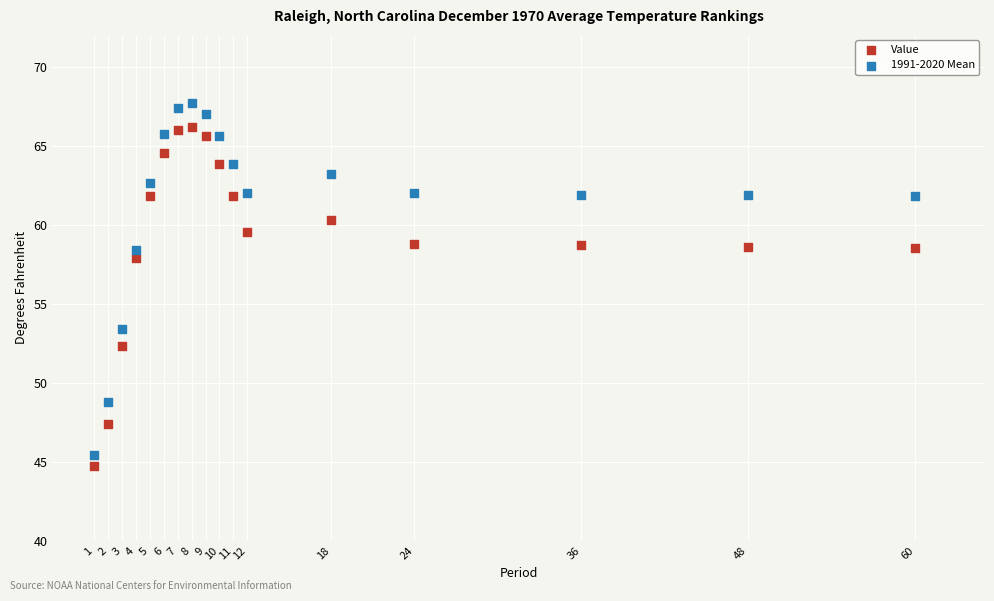

In the Value series, what Y value is closest to 55?

52.3